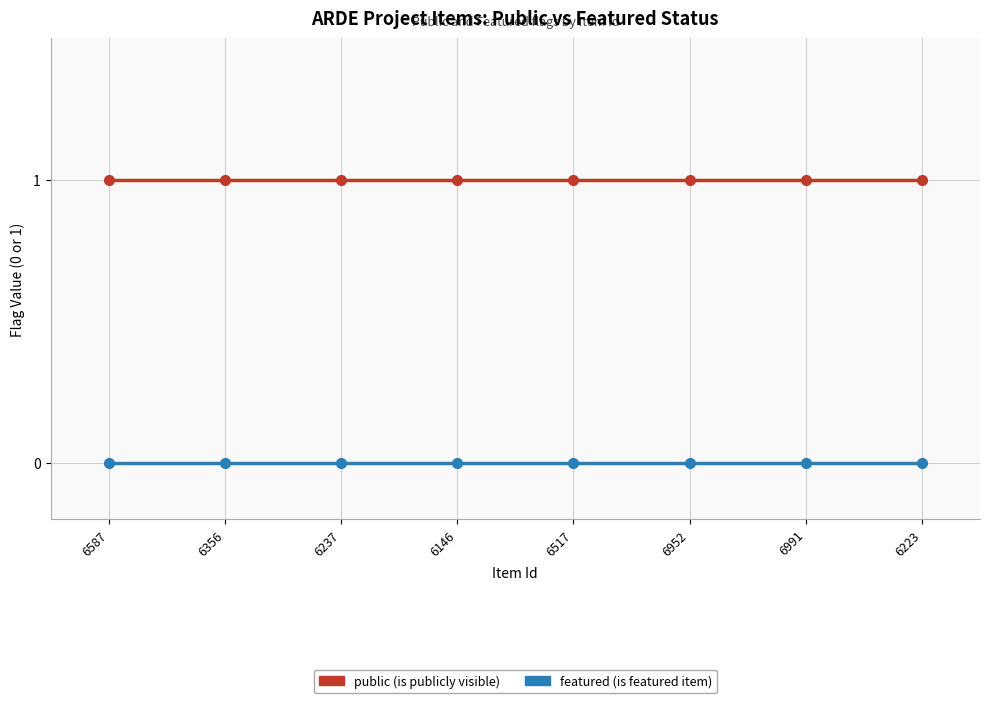

What position from the left is 6237?

3